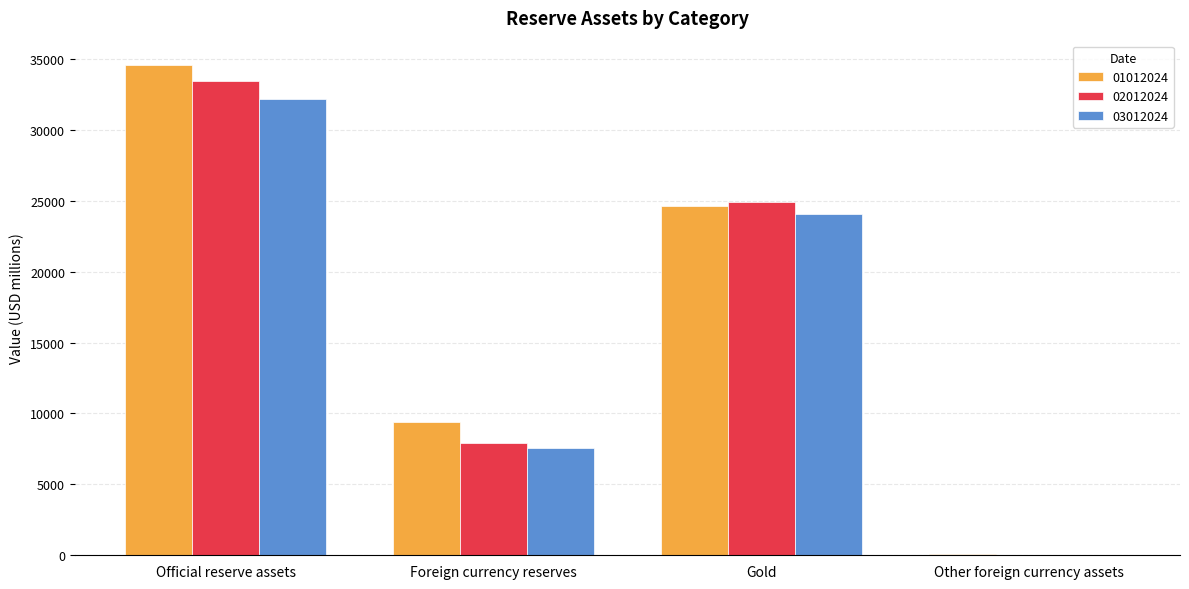

Is it true that 03012024 equals 32195.8 at Official reserve assets?

True